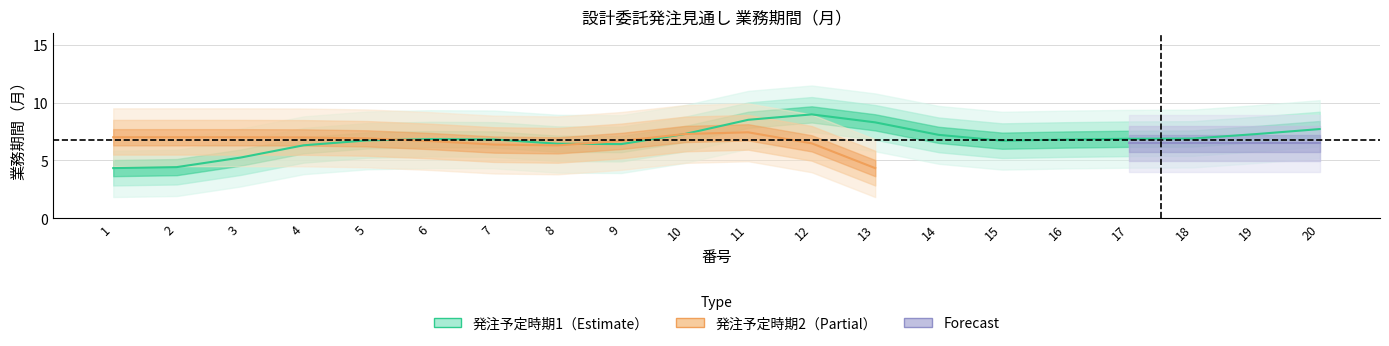

What is the total value across all series at 3?

11